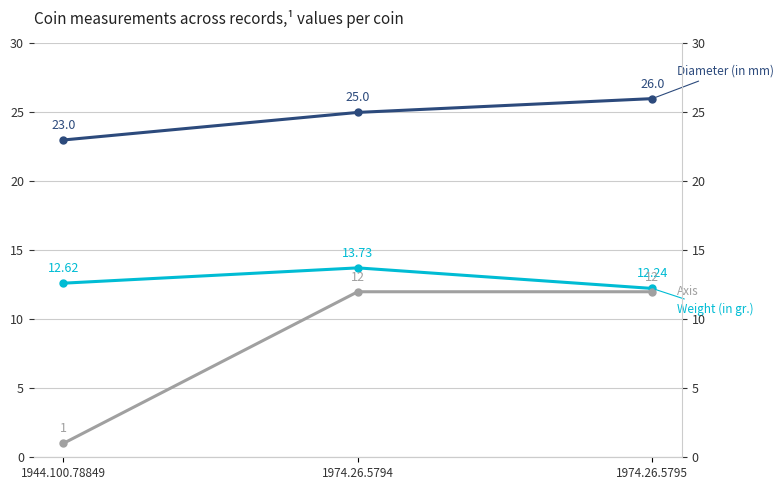

How many lines are shown in the chart?

3